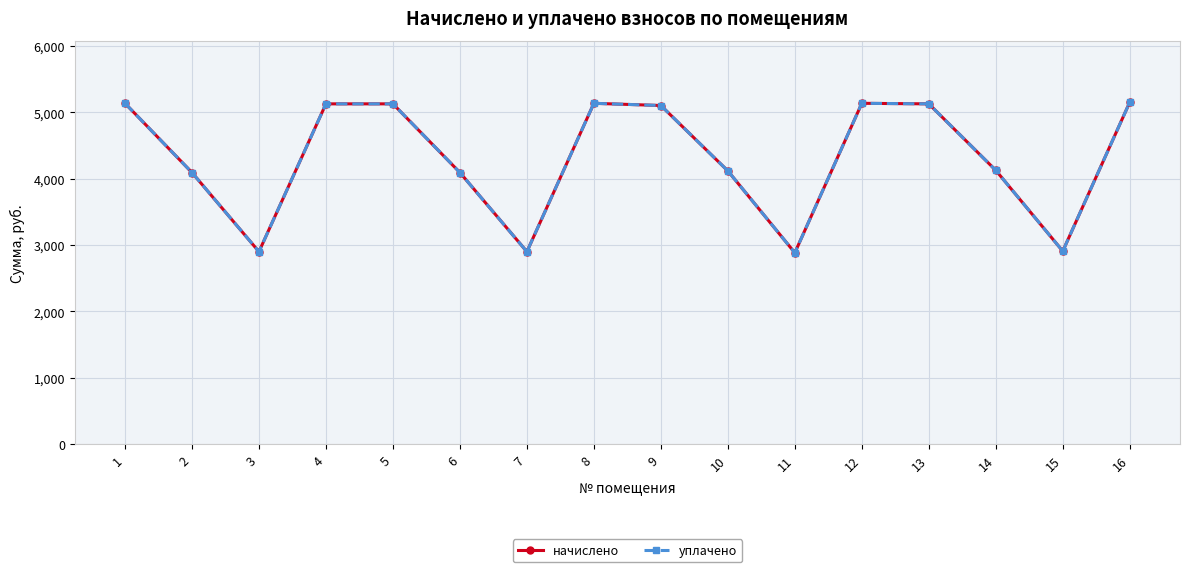

True or false: начислено and уплачено intersect in this chart.

False